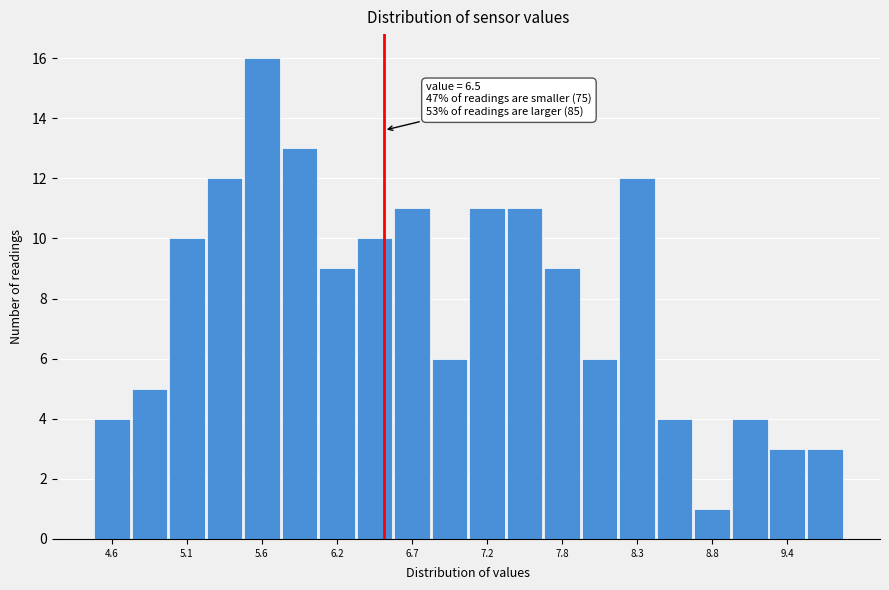

Read against the x-axis, roughly where is the centre of the tallest bar?

5.6